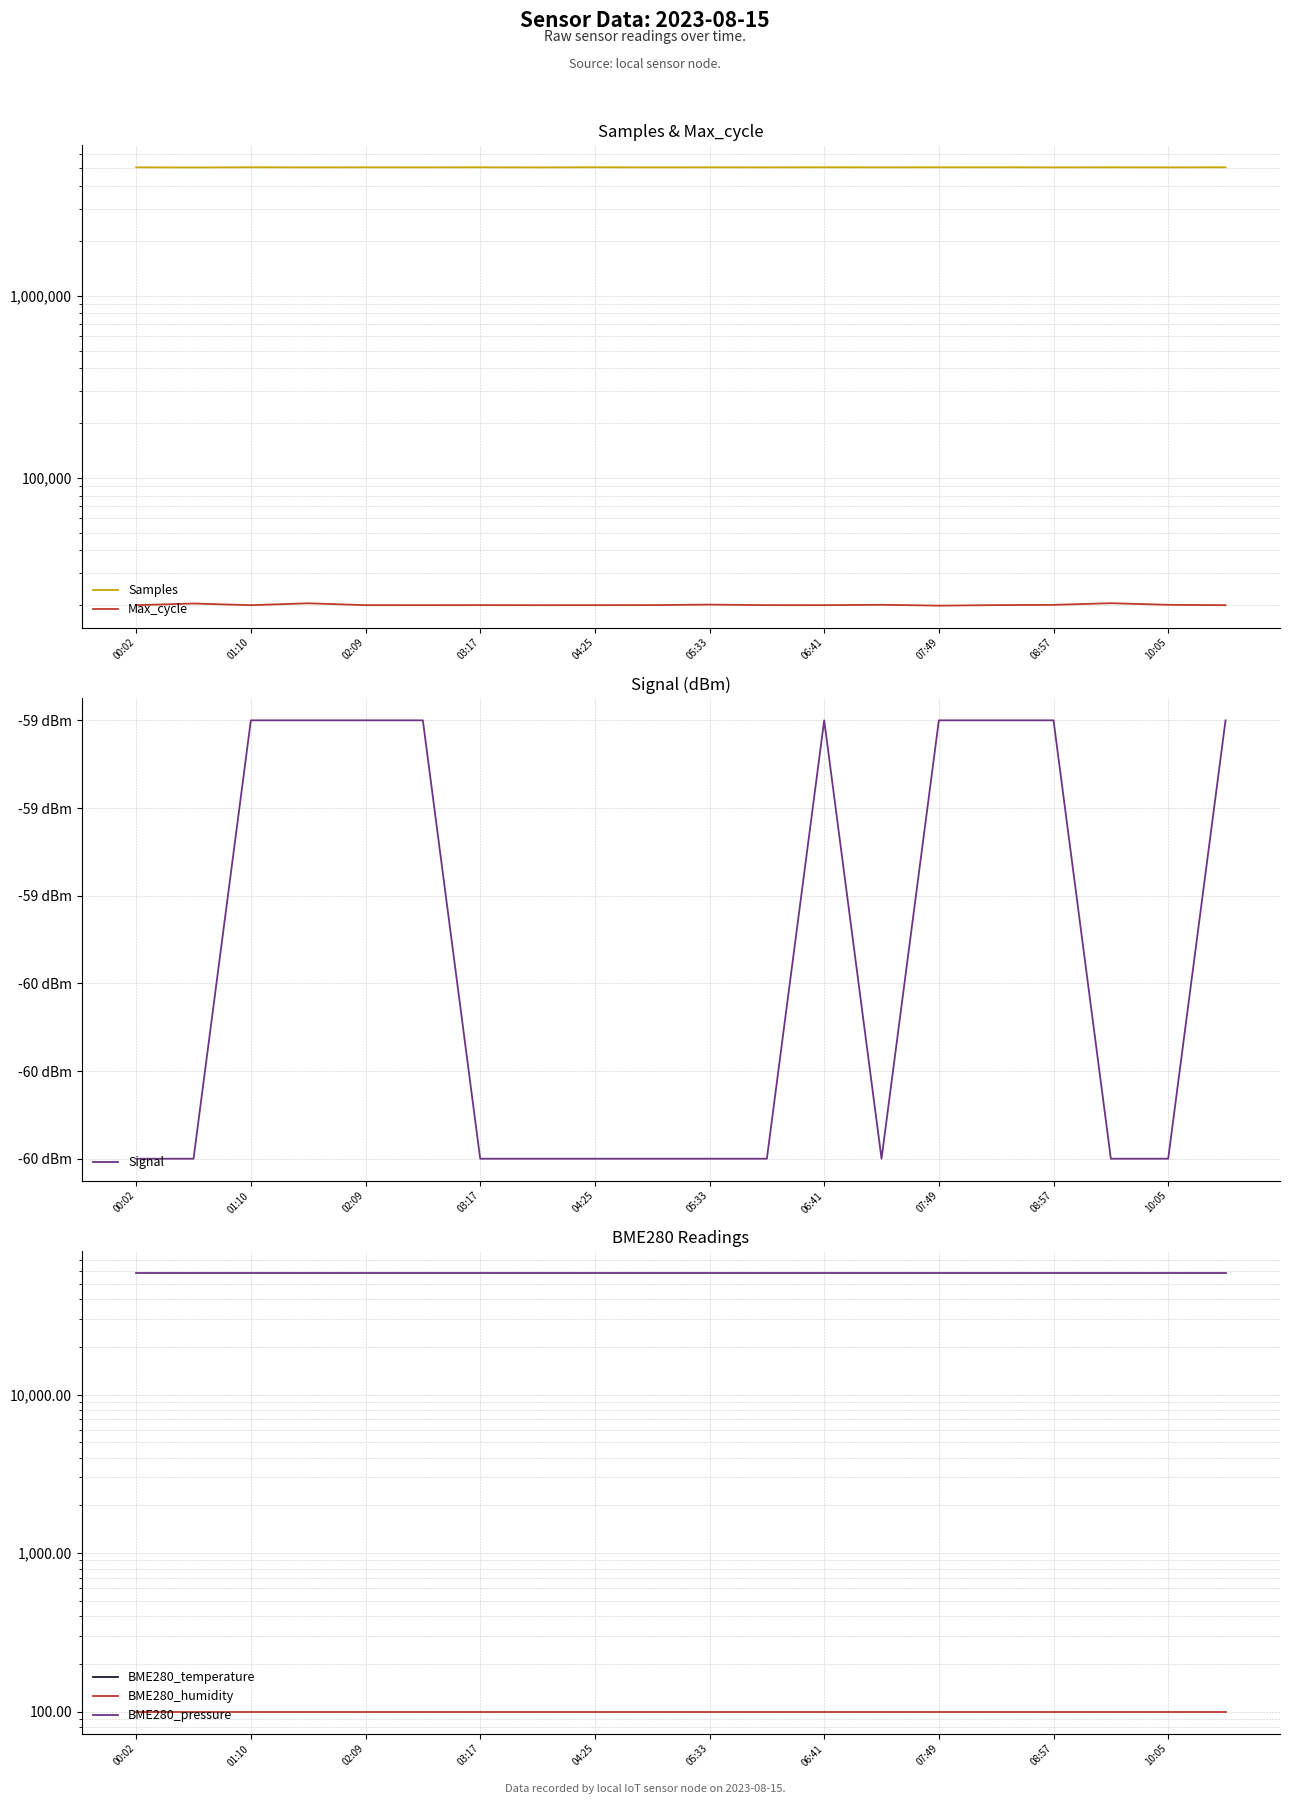

True or false: Signal and Samples intersect in this chart.

False